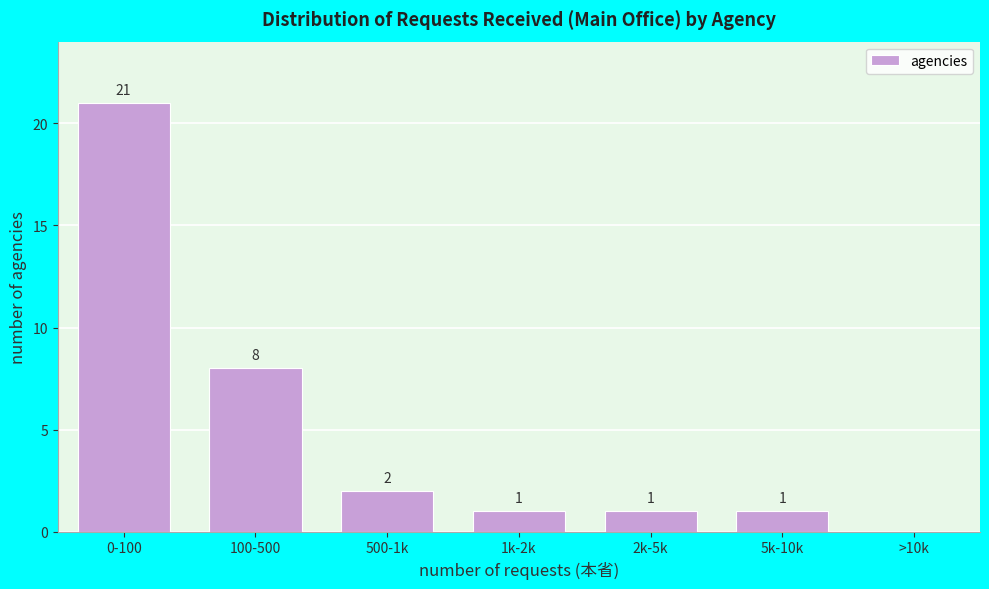

Reading left to right, what are all the values shown in this chart?

0-100=21	100-500=8	500-1k=2	1k-2k=1	2k-5k=1	5k-10k=1	>10k=0